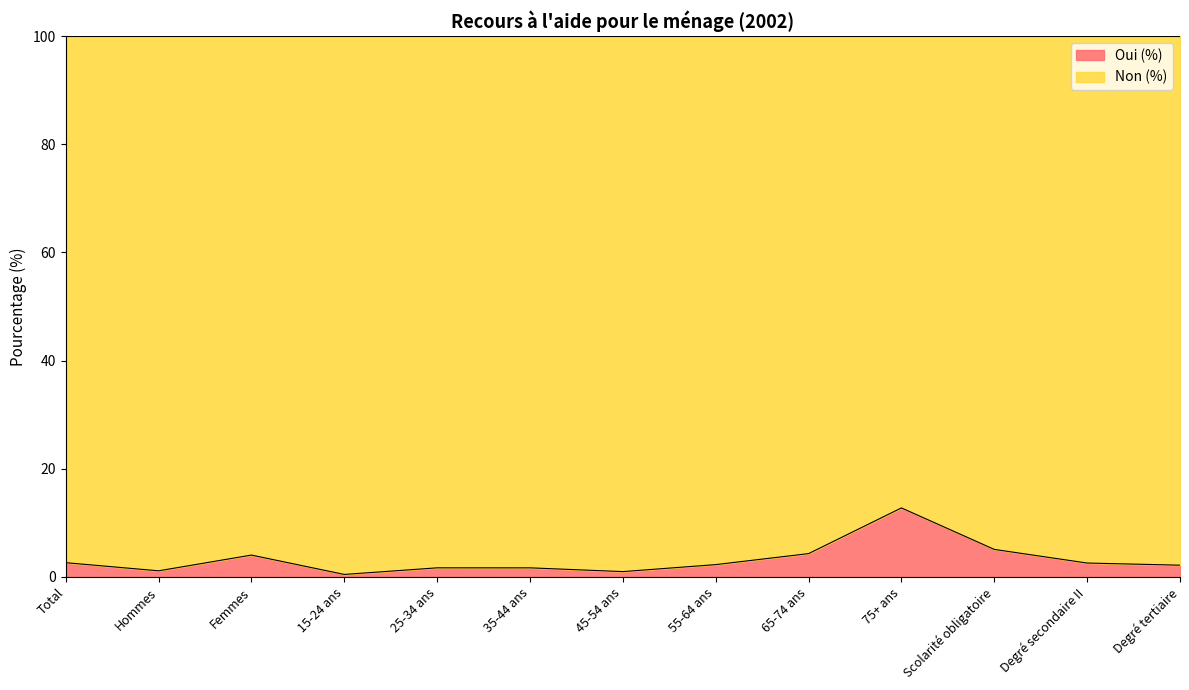

What is the difference between the second highest and second lowest values?

4.1